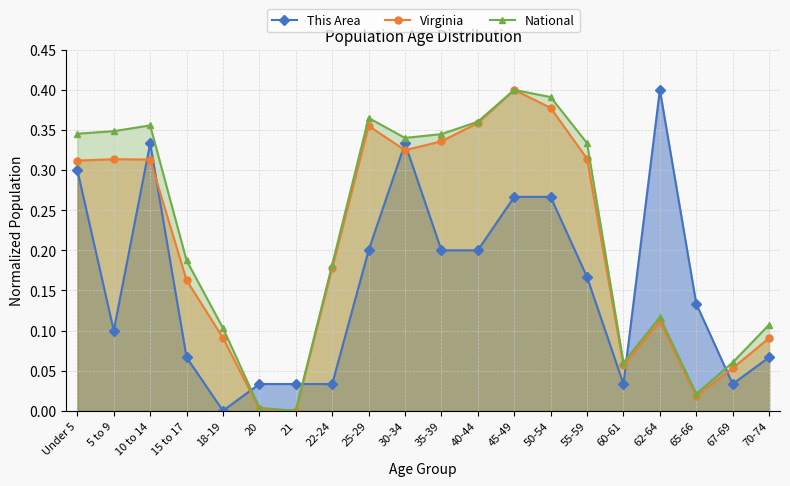

How many values in Virginia are above zero?

19